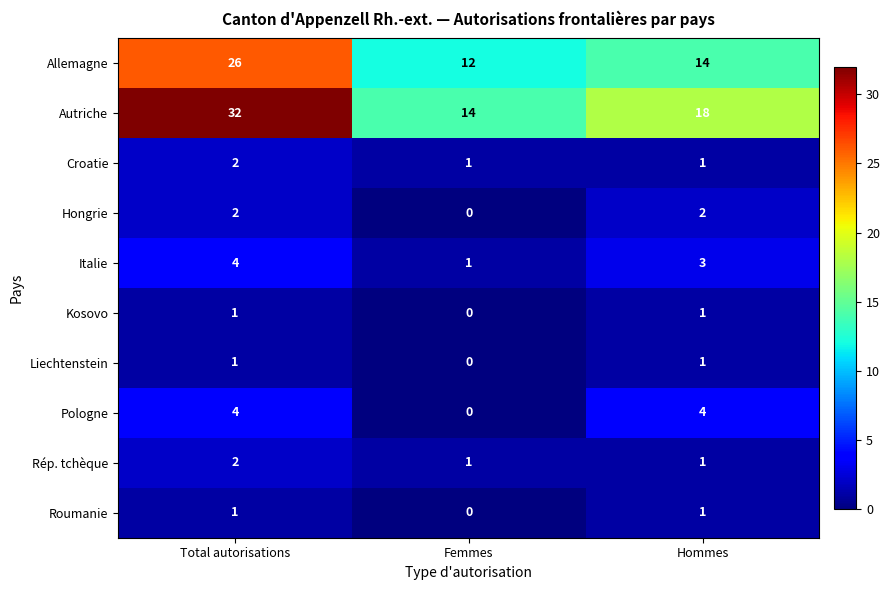

At how many categories does at least one series exceed 31?

1